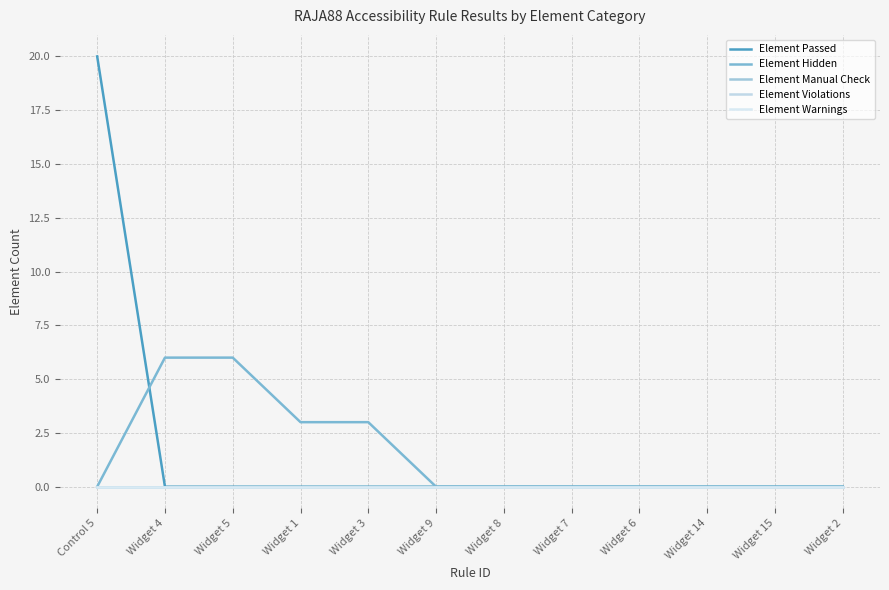

At which label is Element Violations closest to 0?

Control 5